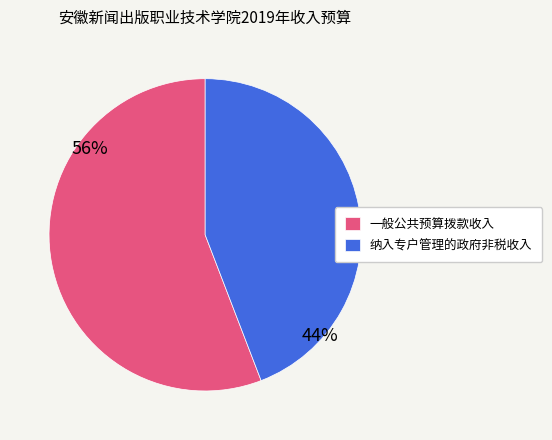

Rank the categories by value from lowest to highest.

纳入专户管理的政府非税收入, 一般公共预算拨款收入